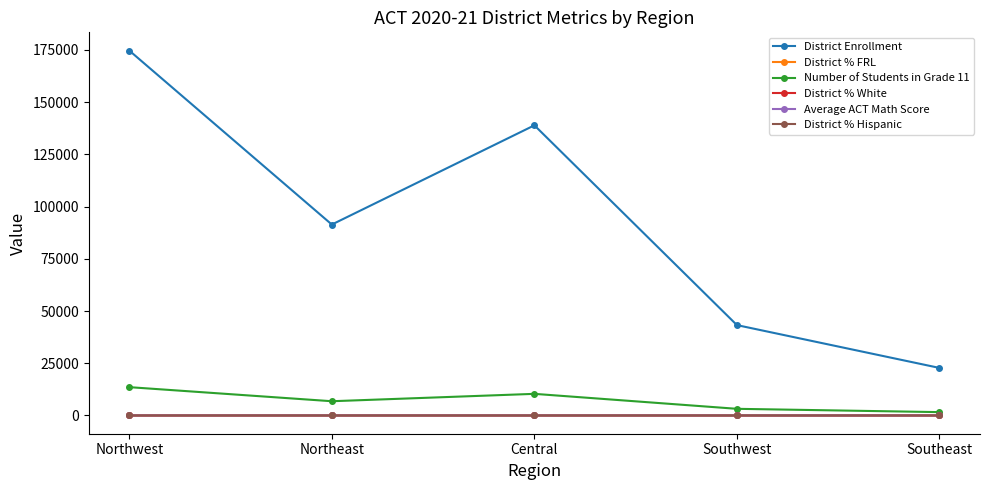

Which series has the largest total across all categories?

District Enrollment